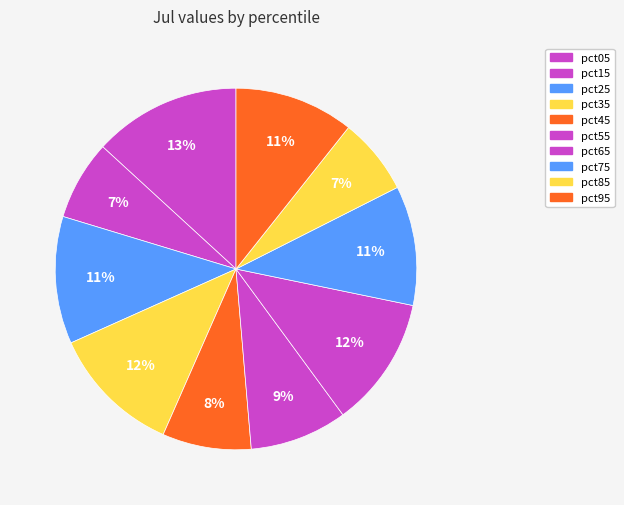

Is pct75 the majority of the pie?

No